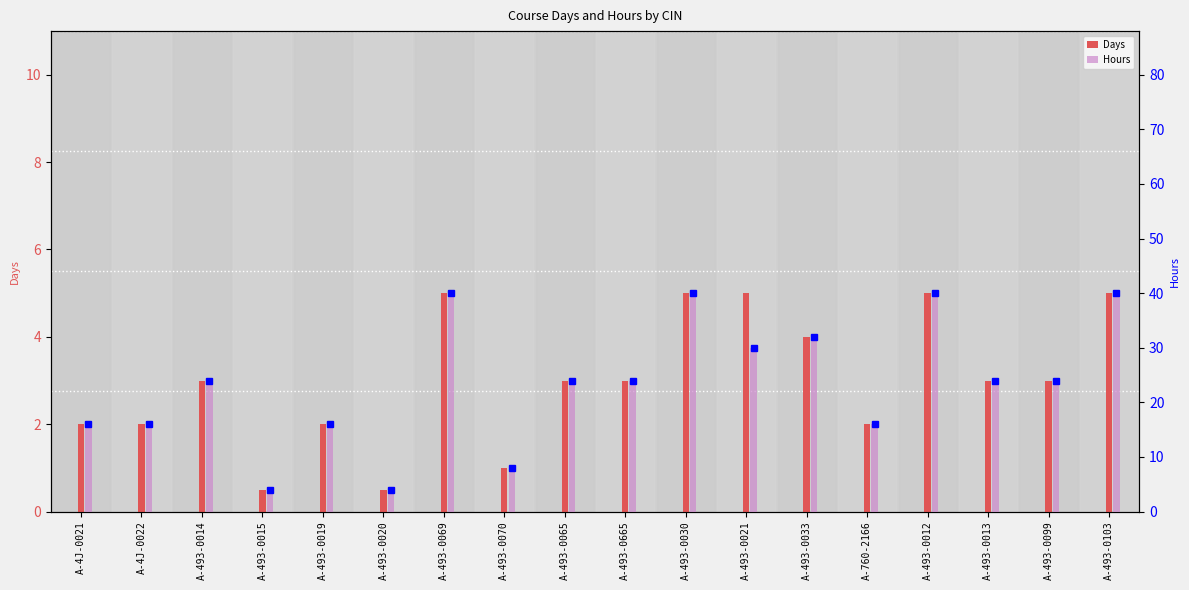

Is the value of Days at A-4J-0022 greater than the value of Hours at A-493-0013?

No